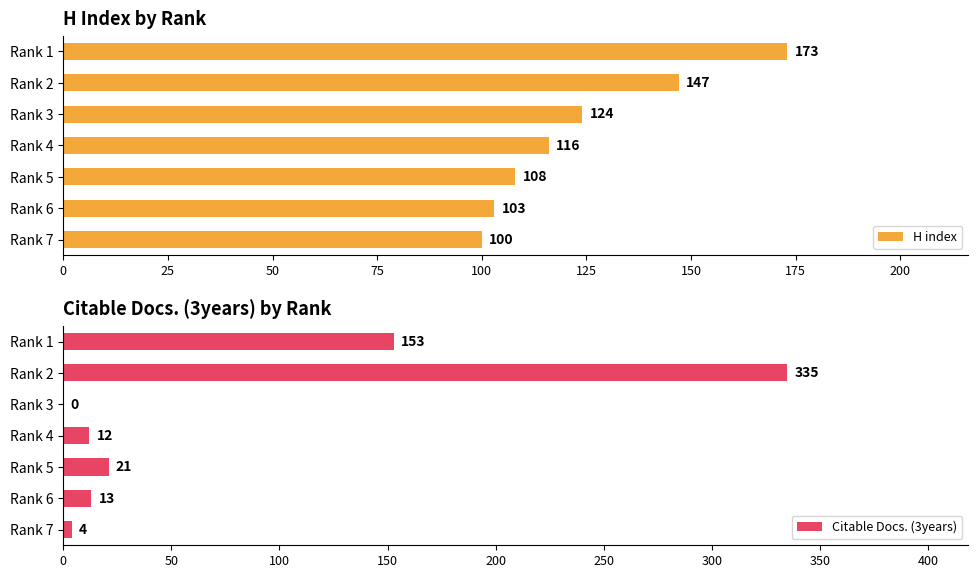

Rank the categories by H index value from lowest to highest.

Rank 7, Rank 6, Rank 5, Rank 4, Rank 3, Rank 2, Rank 1